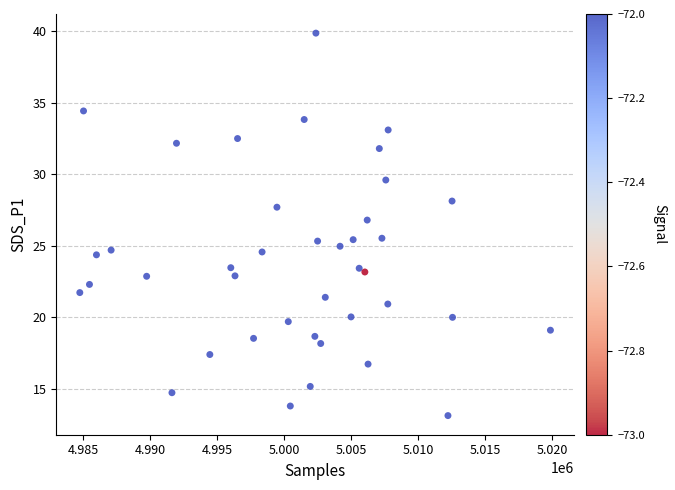

What is the range of Y values (max minus min)?

26.7